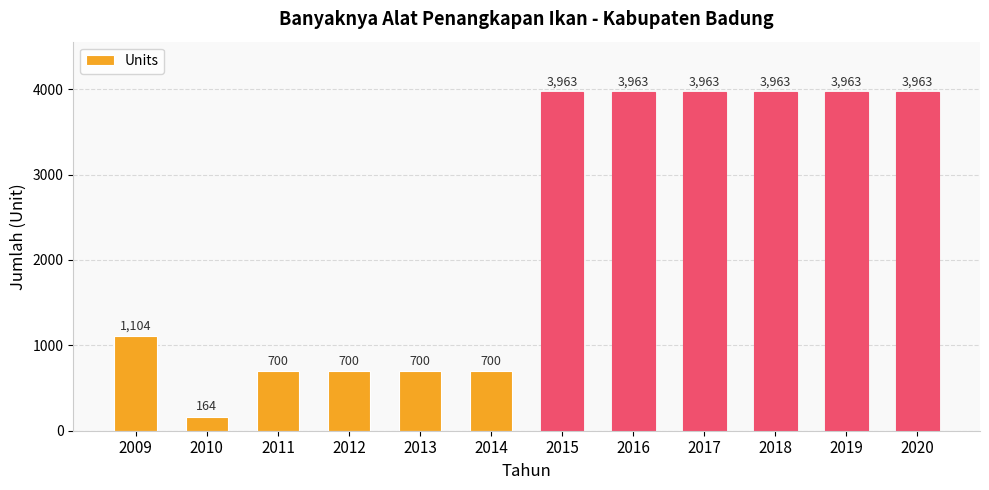

The value at 2016 is 881. True or false?

False